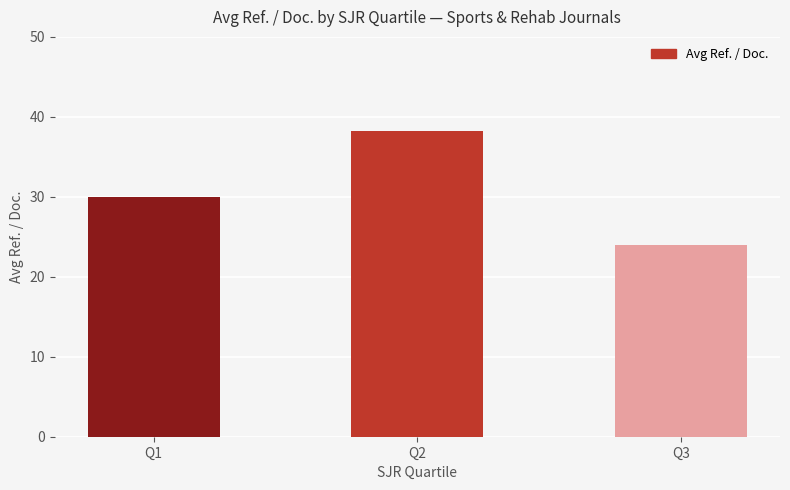

What is the value of the 3rd bar from the left?

24.0